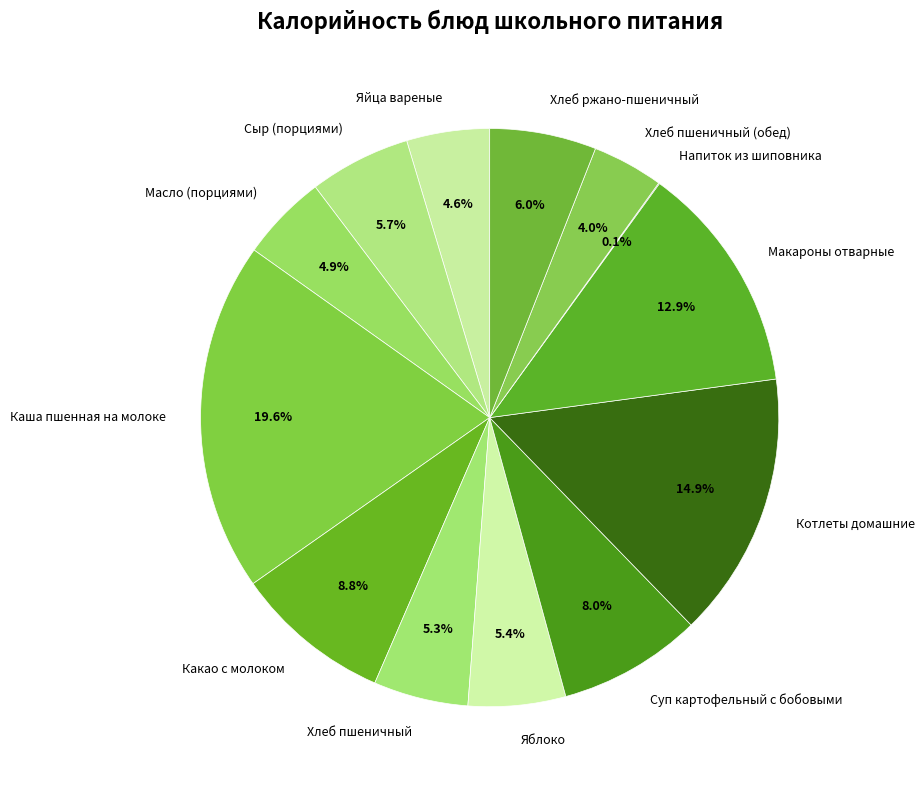

To the nearest percent, what is the average slice percentage?

8%